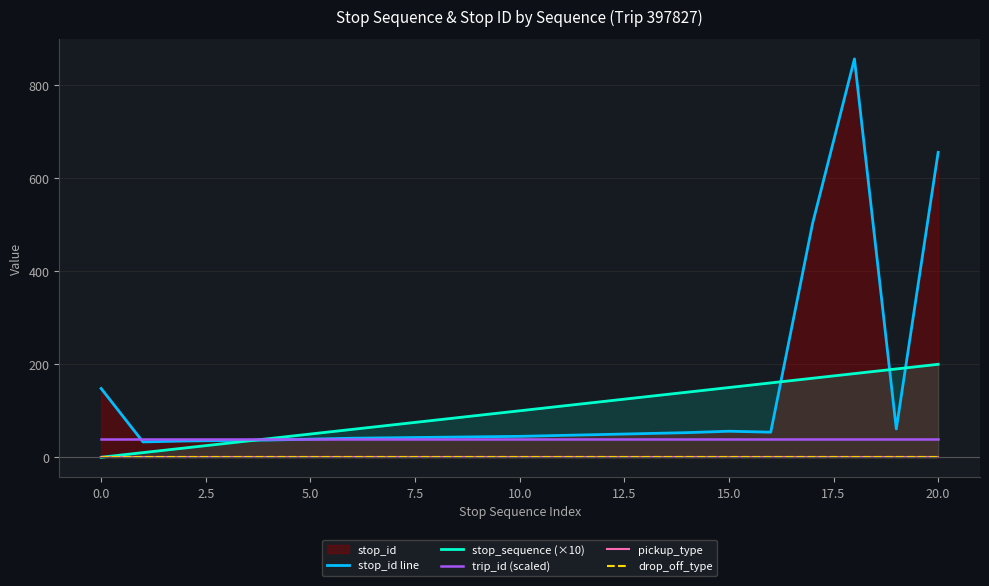

What is the approximate value of stop_sequence (×10) at 20.0?

200.0